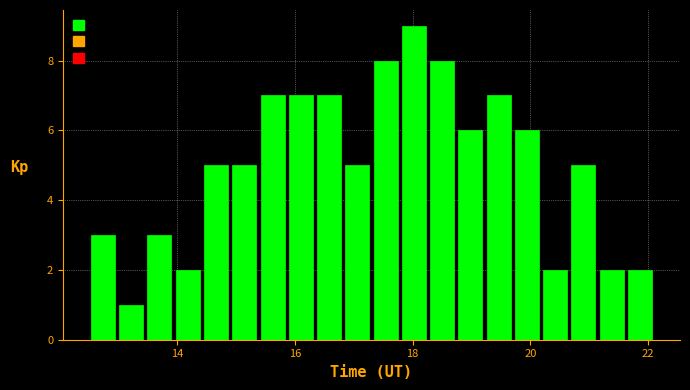

Around what value on the x-axis is the tallest bar? Give the approximate position of its centre, as read against the axis.

18.0